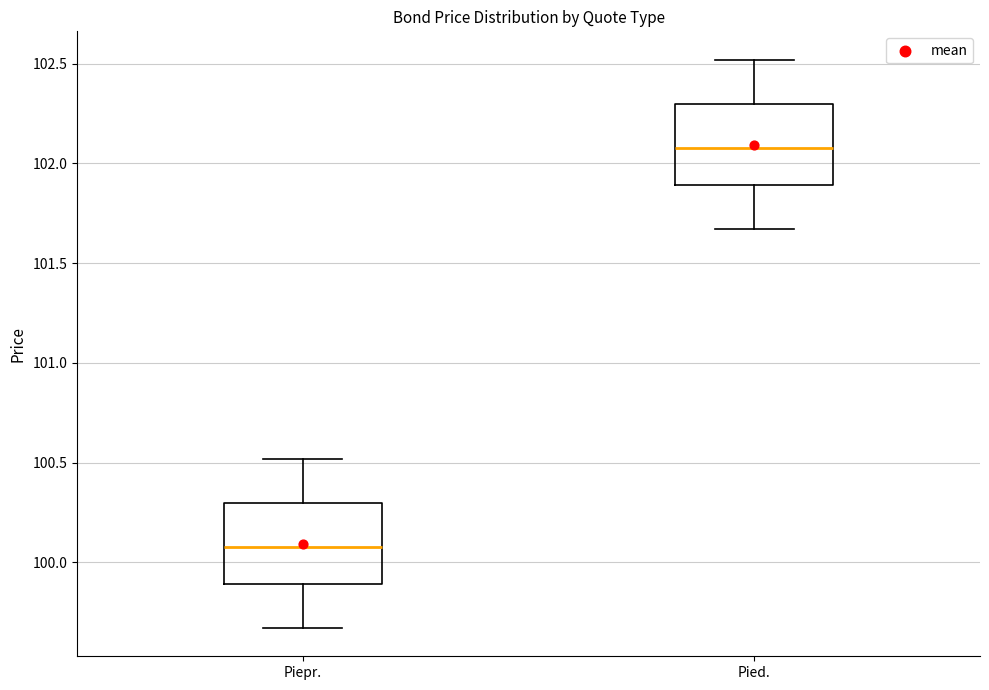

Reading left to right, read every box against the y-axis: the position of its median line, the range the box covers, and the ends of its whiskers. The values are not printed on the chart, so give them approximately, as read against the axis.

Piepr.: median 100.10, box 99.90 to 100.30, whiskers 99.65 to 100.50
Pied.: median 102.10, box 101.90 to 102.30, whiskers 101.65 to 102.50